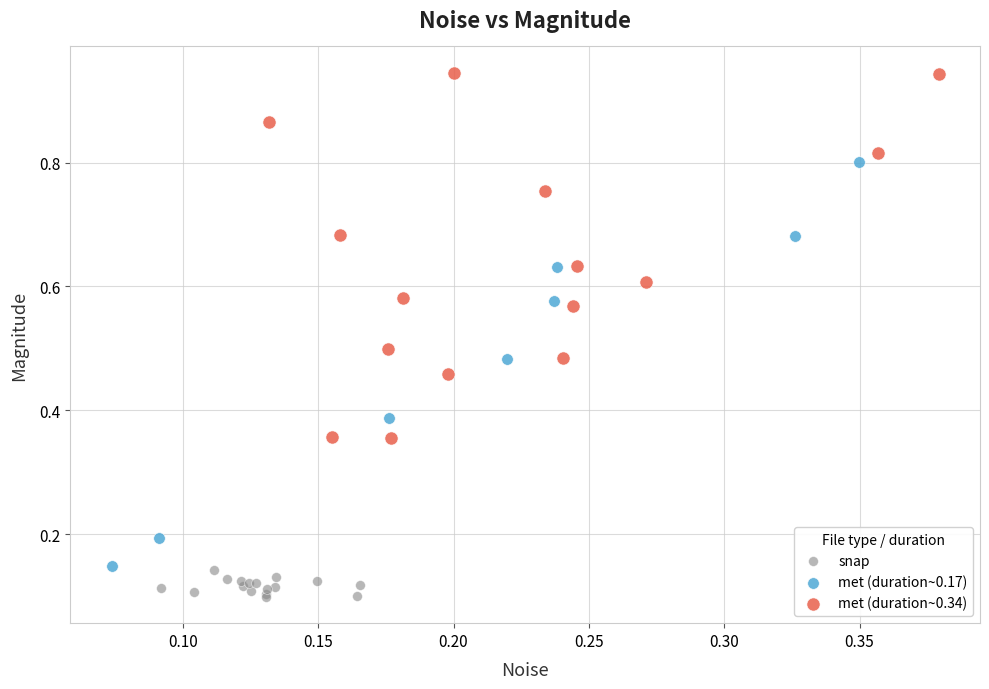

Which series has the largest Y range (max minus min)?

met (duration~0.17)